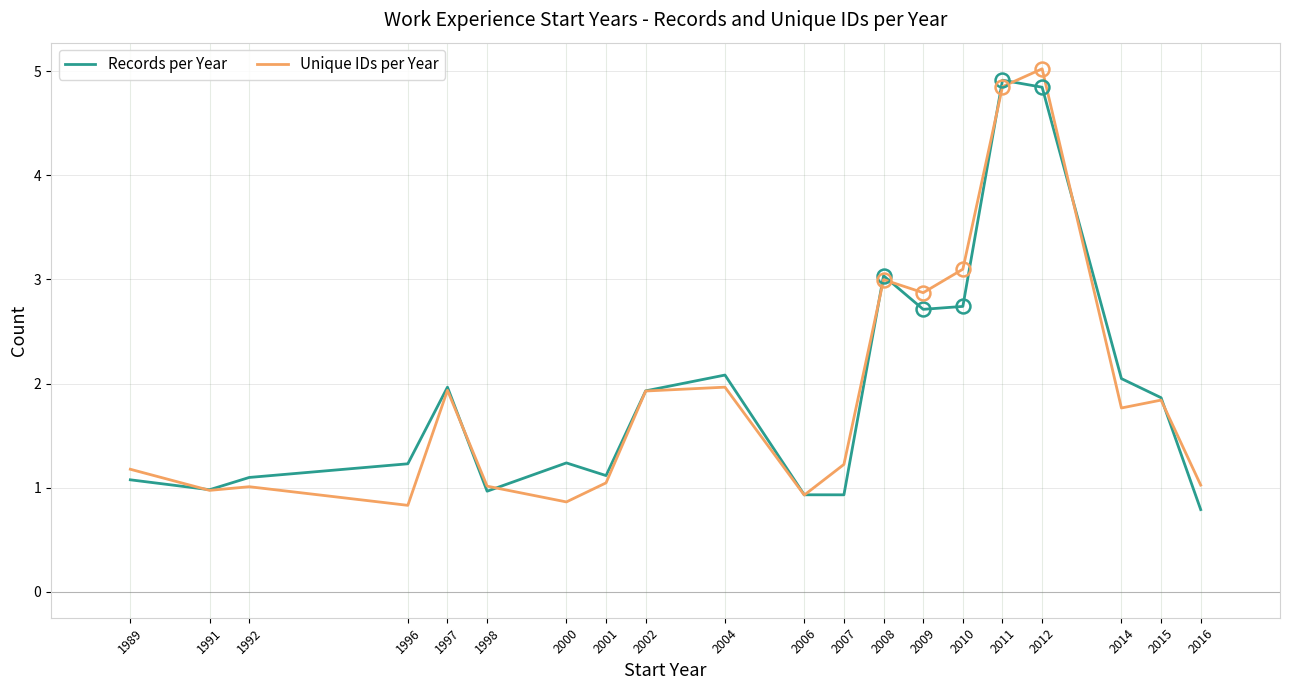

Does the chart have visible grid lines?

Yes